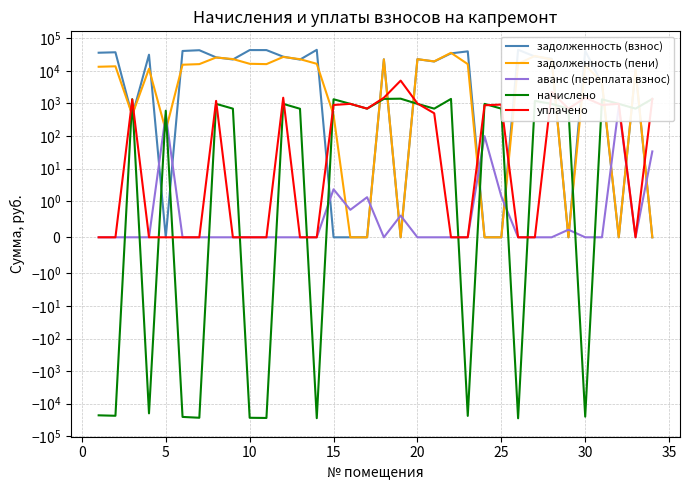

How many intersections are there between задолженность (пени) and начислено?

15